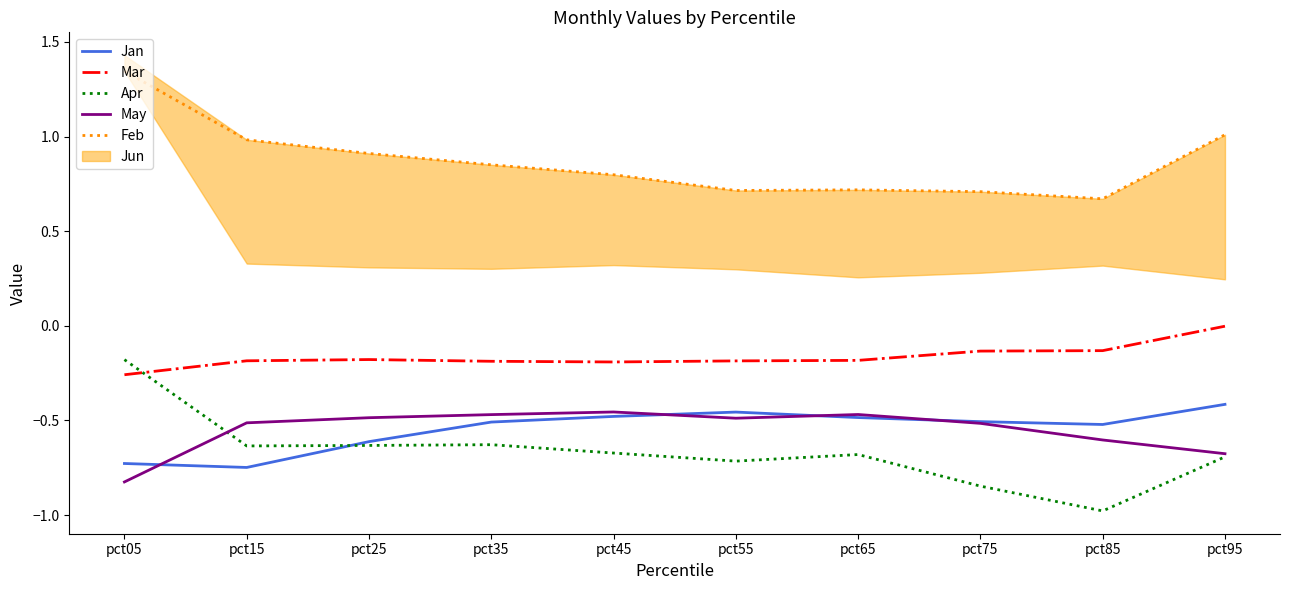

What is the value of the Feb point at the 9th from the left?

0.7